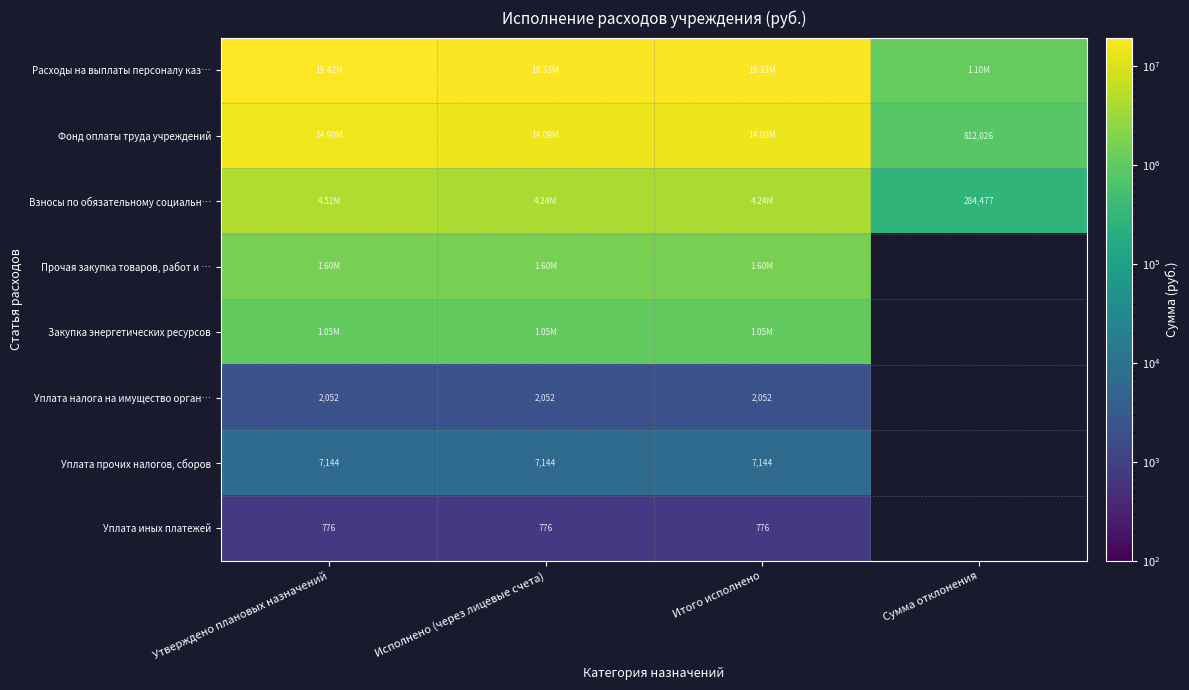

Which category has the lowest value in the Уплата иных платежей series?

Утверждено плановых назначений